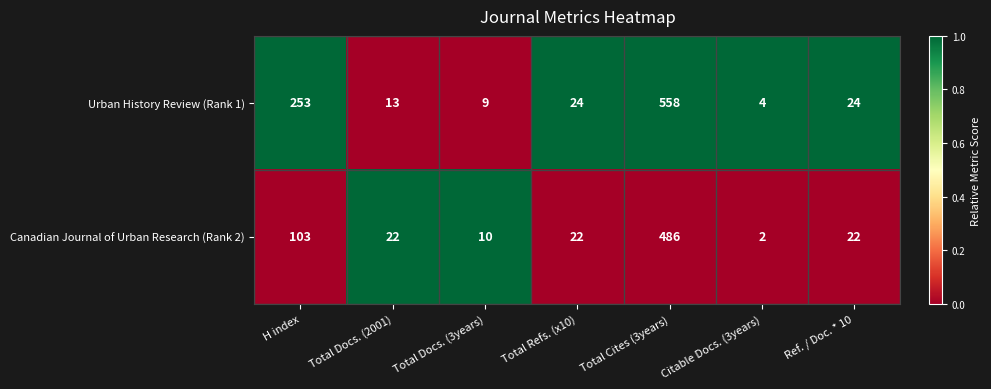

What is the spread (max minus min) of values at Total Docs. (2001)?

9